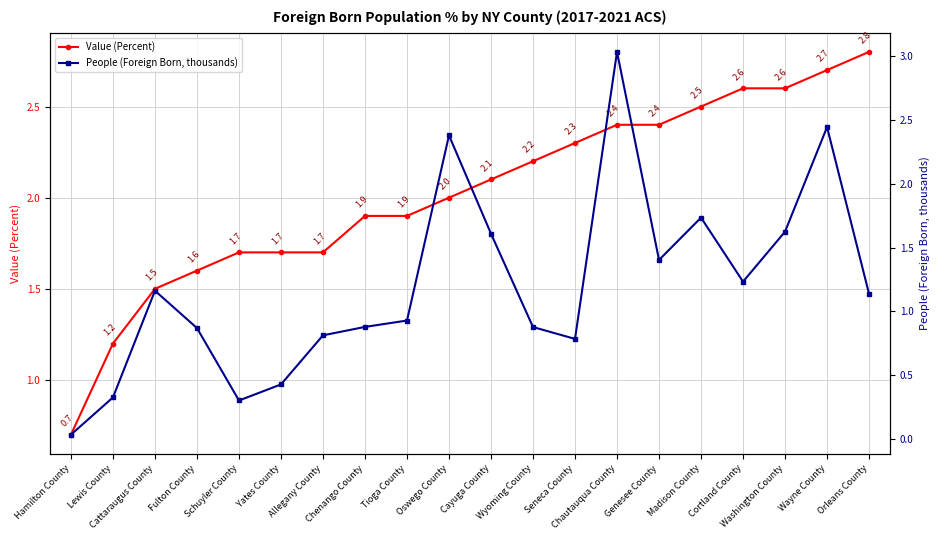

Is it true that Value (Percent) equals 4.3 at Madison County?

False